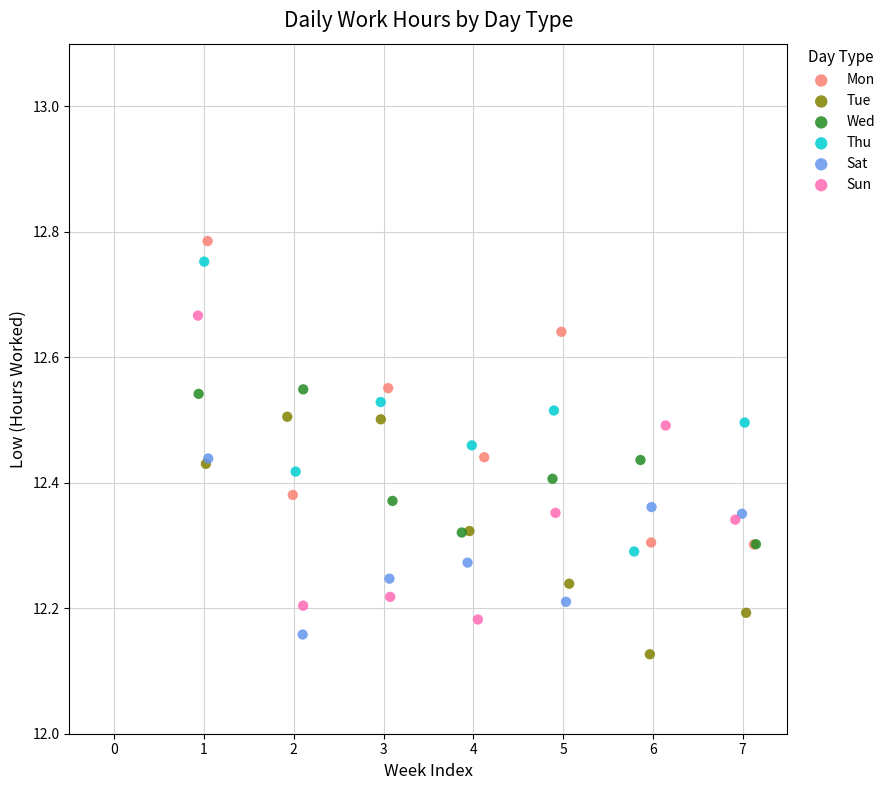

Which series reaches the minimum Y coordinate?

Tue